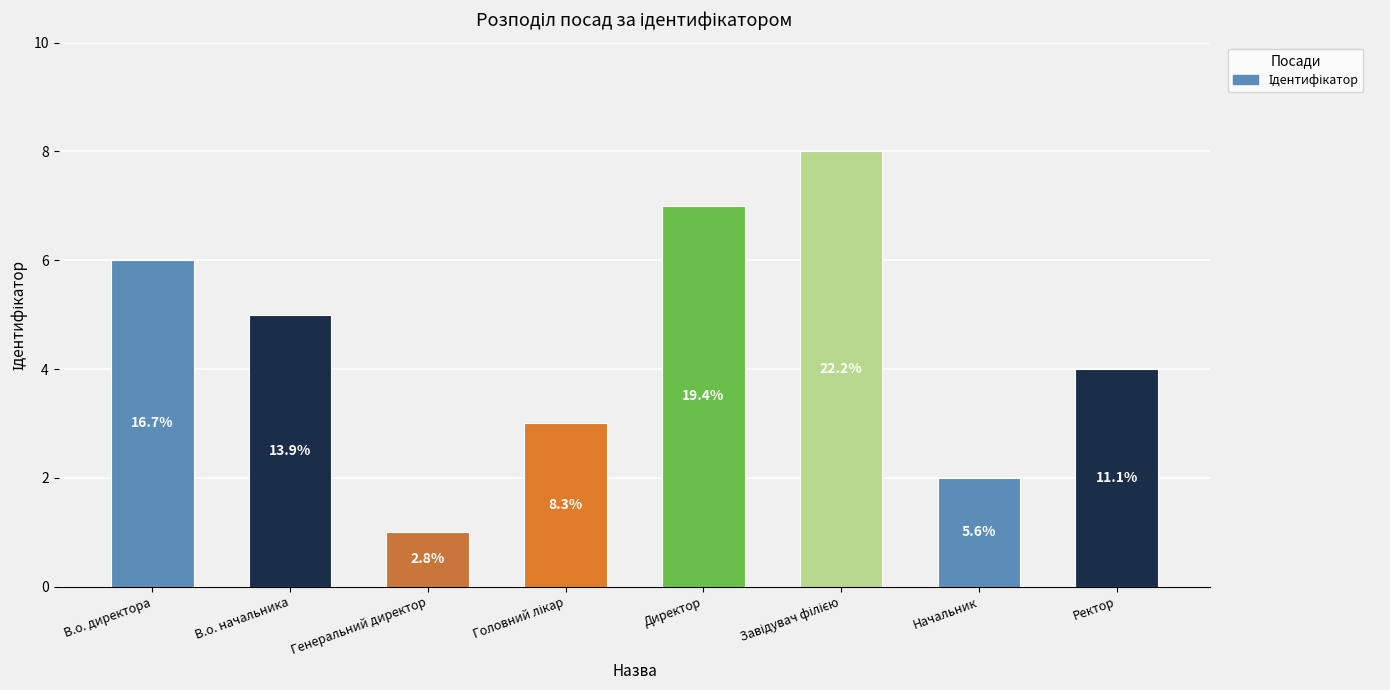

What is the greatest value displayed?

8